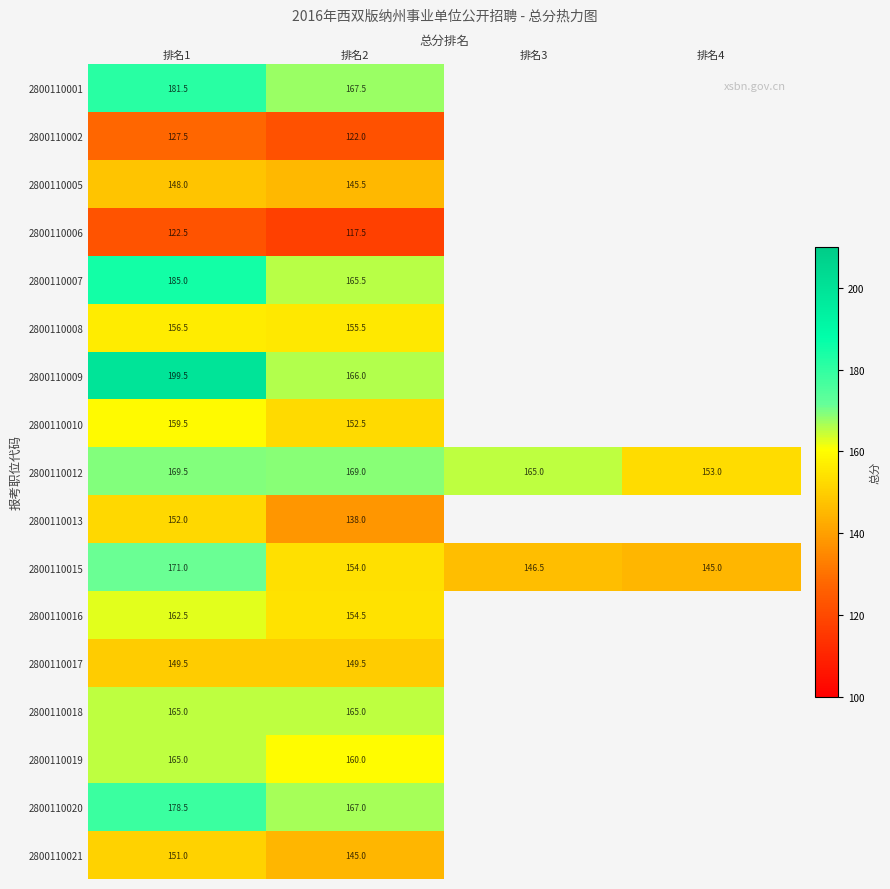

Is it true that 2800110012 equals 221.3 at 排名3?

False